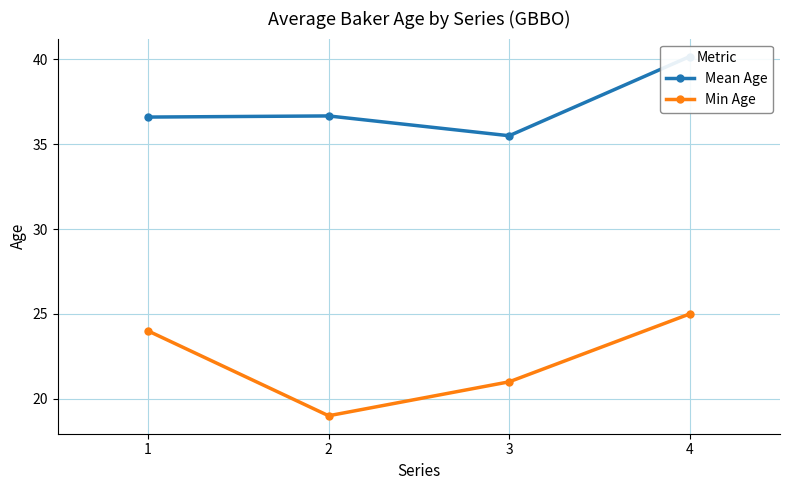

At which category is the sum across all series the highest?

4